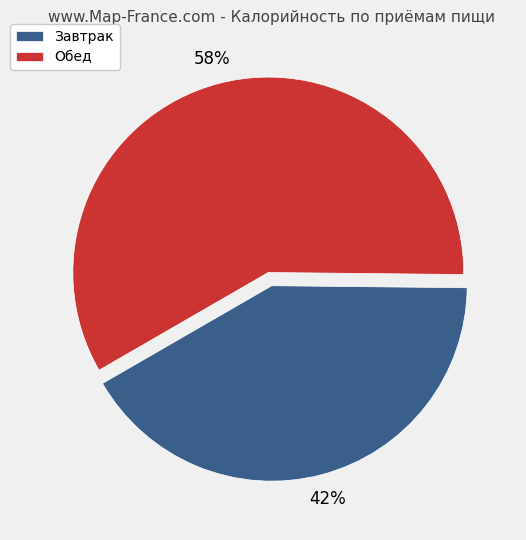

How many slices are in this pie chart?

2